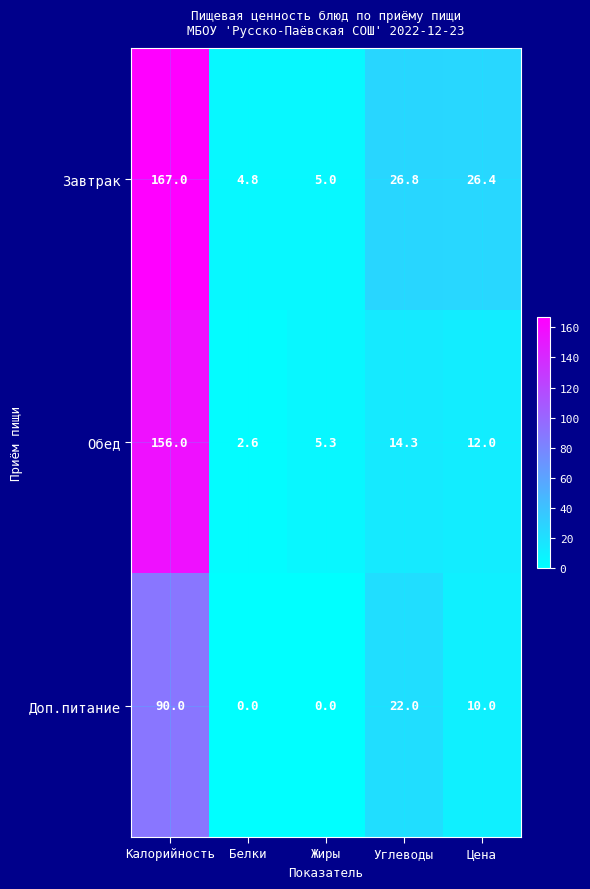

Which label corresponds to the largest value in the chart?

Калорийность